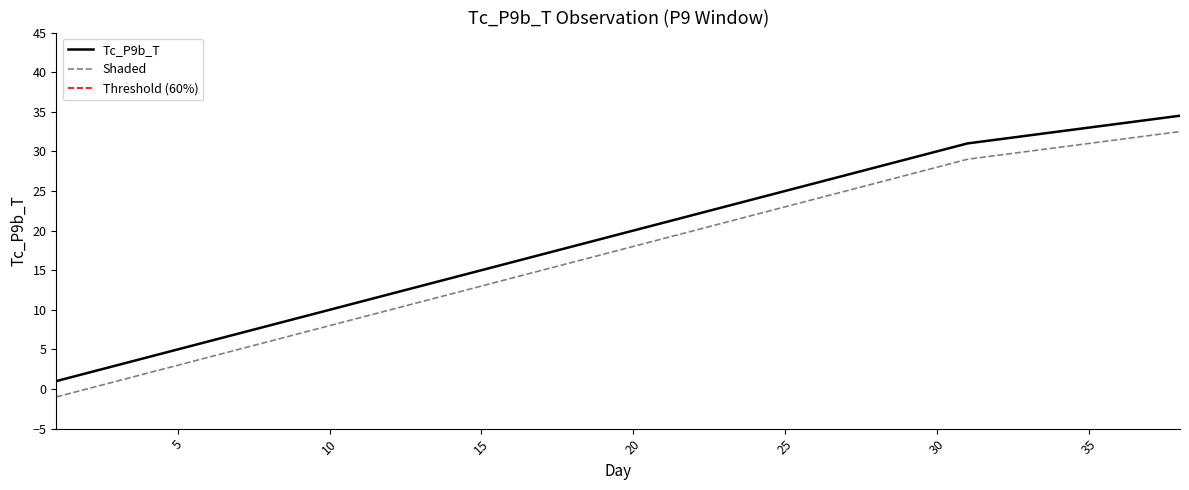

Reading right to left, list all the values displayed in this chart.

Tc_P9b_T: 34.5	34.0	33.5	33.0	32.5	32.0	31.5	31.0	30.0	29.0	28.0	27.0	26.0	25.0	24.0	23.0	22.0	21.0	20.0	19.0	18.0	17.0	16.0	15.0	14.0	13.0	12.0	11.0	10.0	9.0	8.0	7.0	6.0	5.0	4.0	3.0	2.0	1.0
Shaded: 32.5	32.0	31.5	31.0	30.5	30.0	29.5	29.0	28.0	27.0	26.0	25.0	24.0	23.0	22.0	21.0	20.0	19.0	18.0	17.0	16.0	15.0	14.0	13.0	12.0	11.0	10.0	9.0	8.0	7.0	6.0	5.0	4.0	3.0	2.0	1.0	0.0	-1.0
Threshold (60%): 60.0	60.0	60.0	60.0	60.0	60.0	60.0	60.0	60.0	60.0	60.0	60.0	60.0	60.0	60.0	60.0	60.0	60.0	60.0	60.0	60.0	60.0	60.0	60.0	60.0	60.0	60.0	60.0	60.0	60.0	60.0	60.0	60.0	60.0	60.0	60.0	60.0	60.0